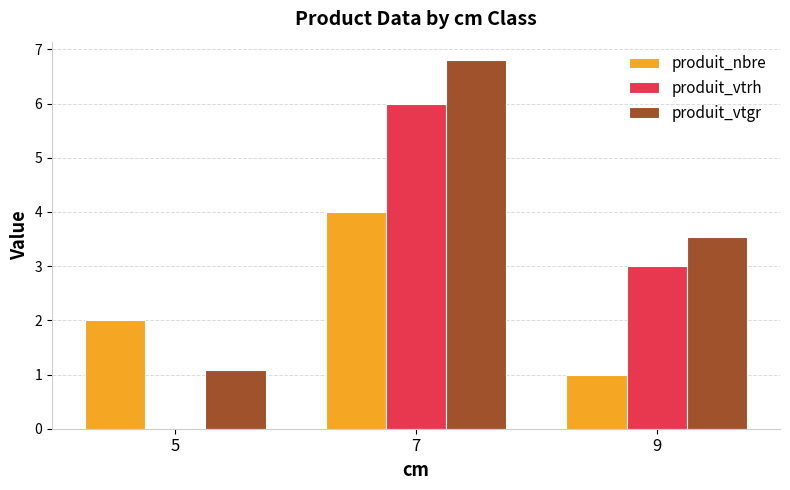

Reading left to right, transcribe all the data shown in this chart.

produit_nbre: 5=2.0	7=4.0	9=1.0
produit_vtrh: 5=0.0	7=6.0	9=3.0
produit_vtgr: 5=1.1	7=6.8	9=3.5